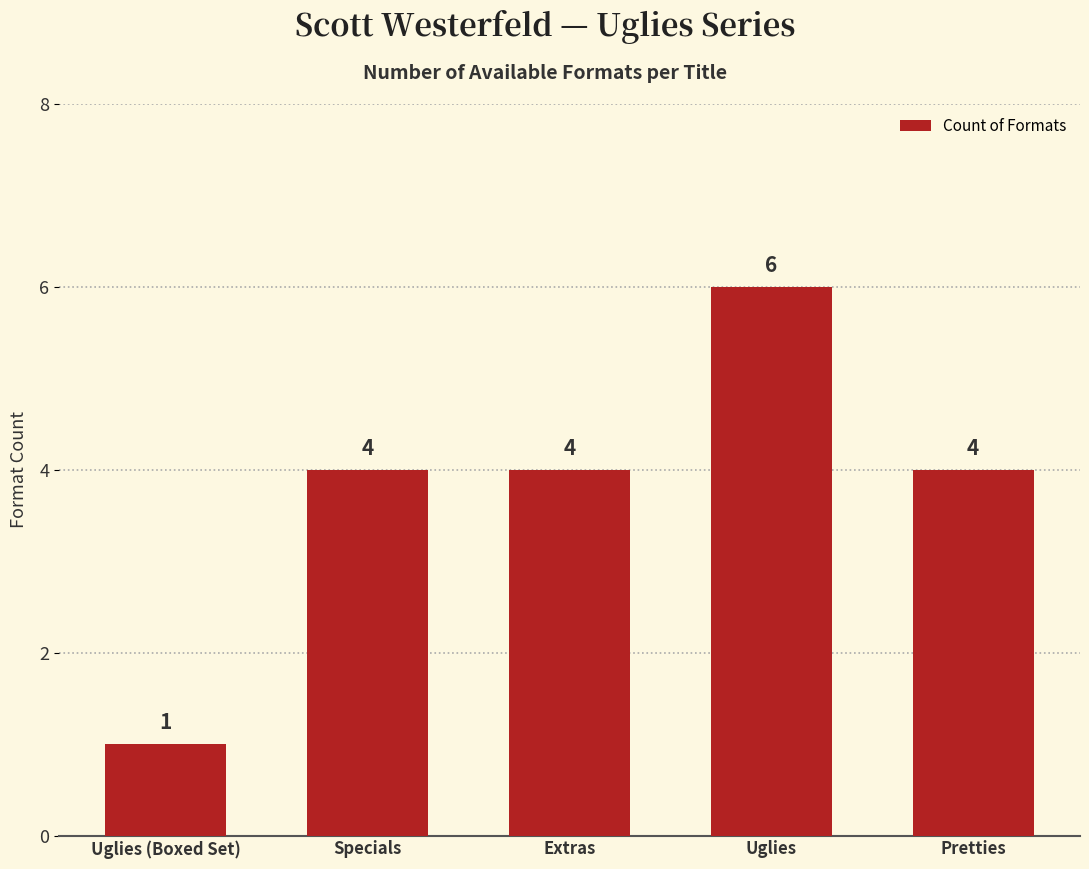

What is the average value?

4